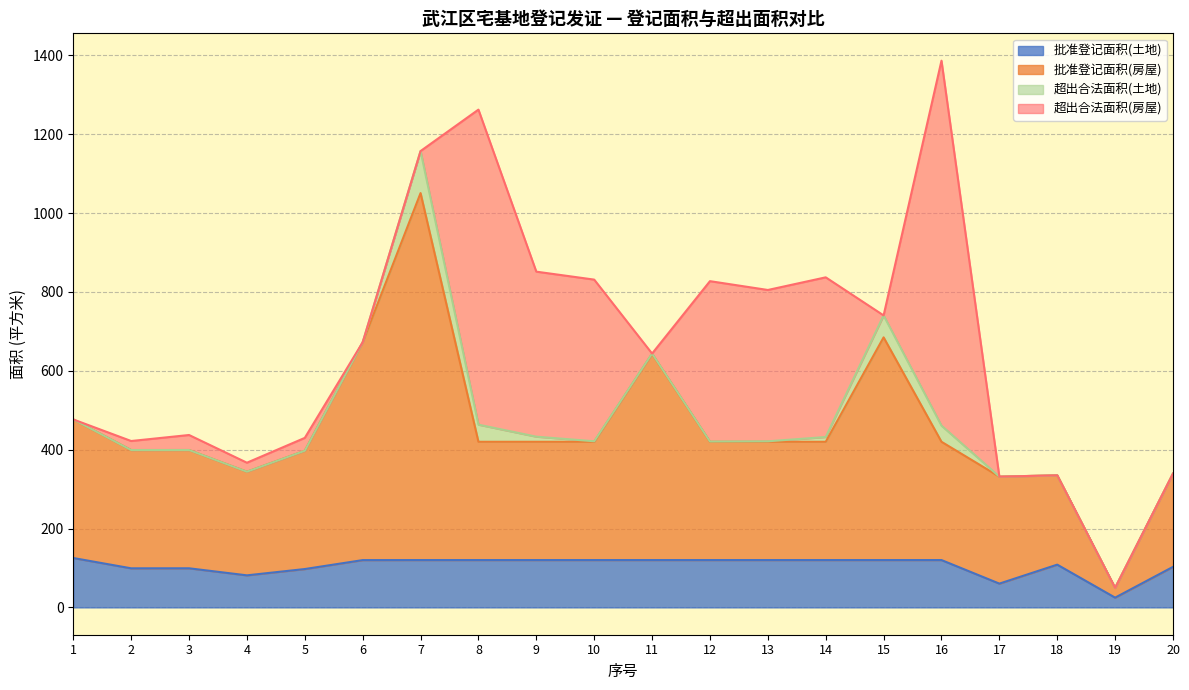

What is the maximum value for 批准登记面积(土地)?

125.2